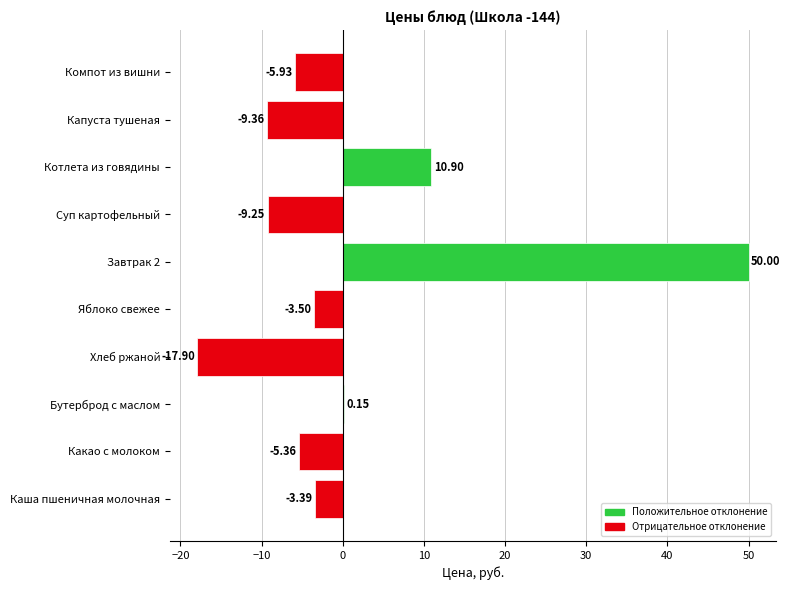

Where is the data nearest to the value 16?

Котлета из говядины